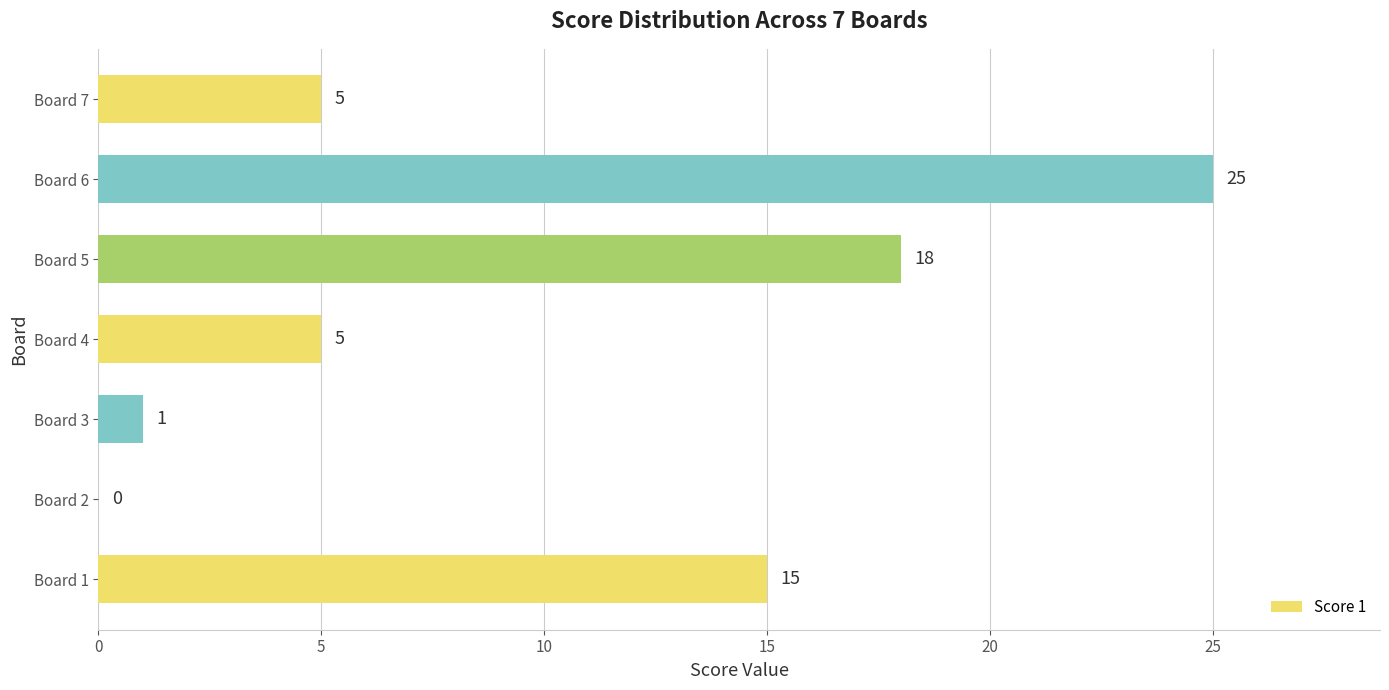

What is the approximate value at Board 7?

5